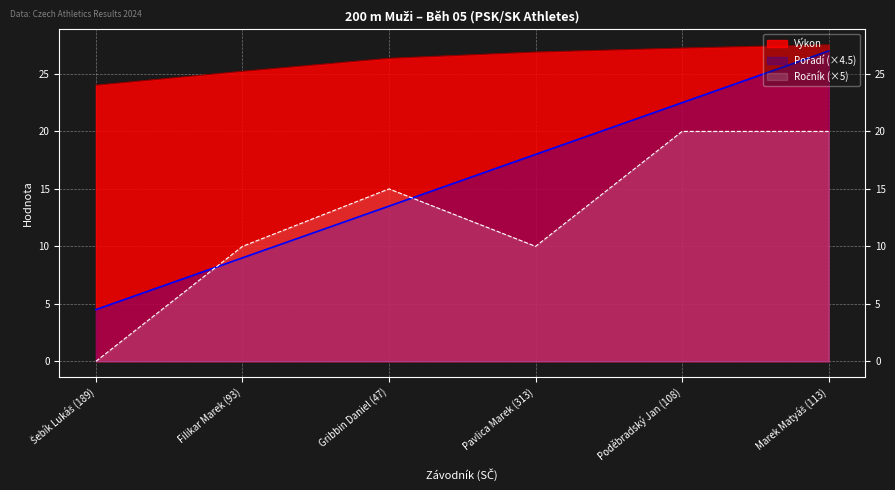

True or false: Ročník has a value of 30.1 at Marek Matyáš (113).

False